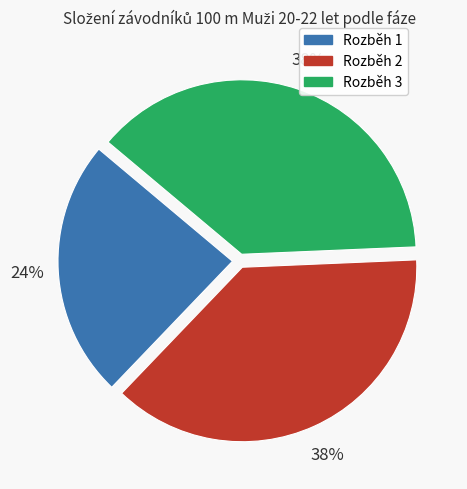

Is the sum of Rozběh 3 and Rozběh 1 greater than half?

Yes